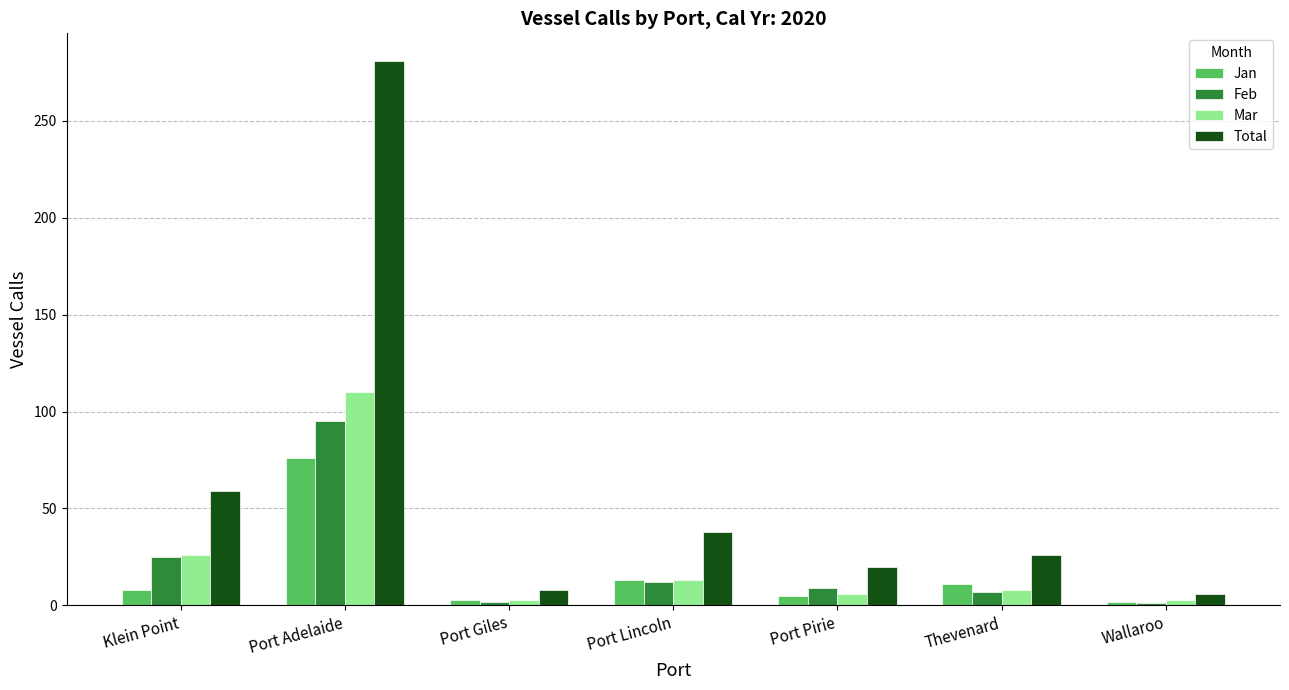

Read the Jan value at Wallaroo.

2